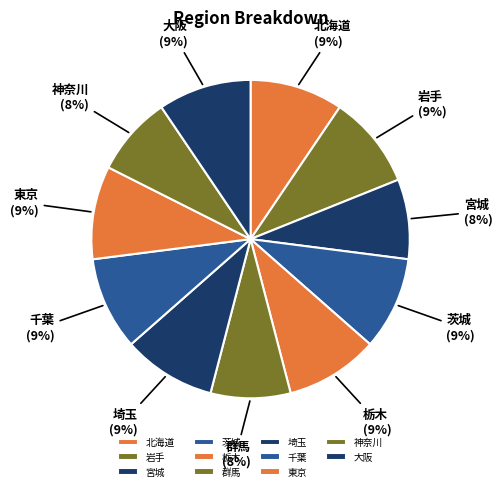

To the nearest percent, what portion does 岩手 represent?

9%